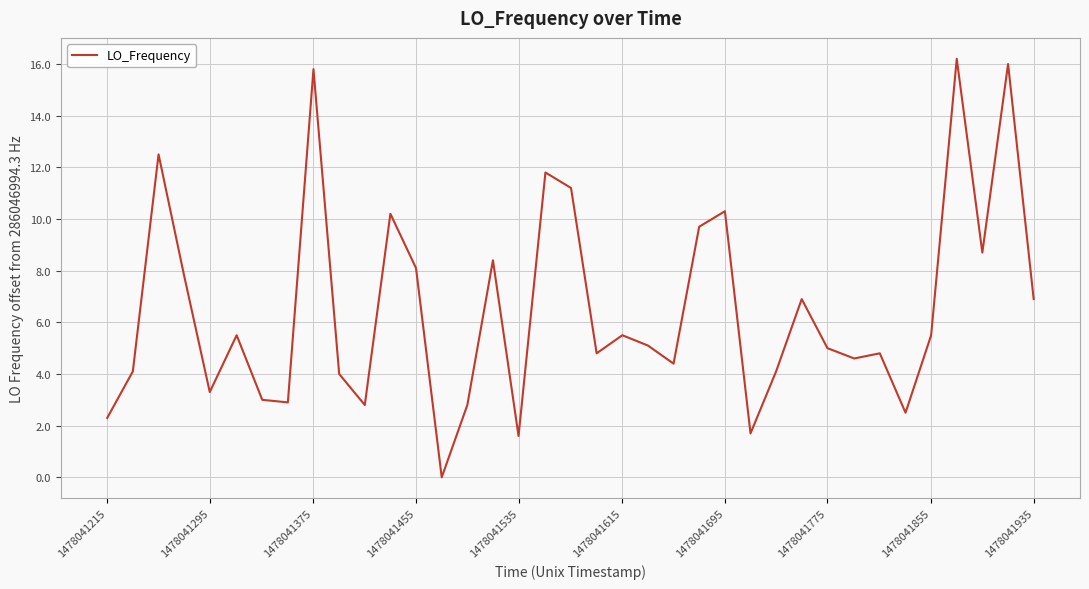

What is the difference between the maximum and minimum values?

16.2